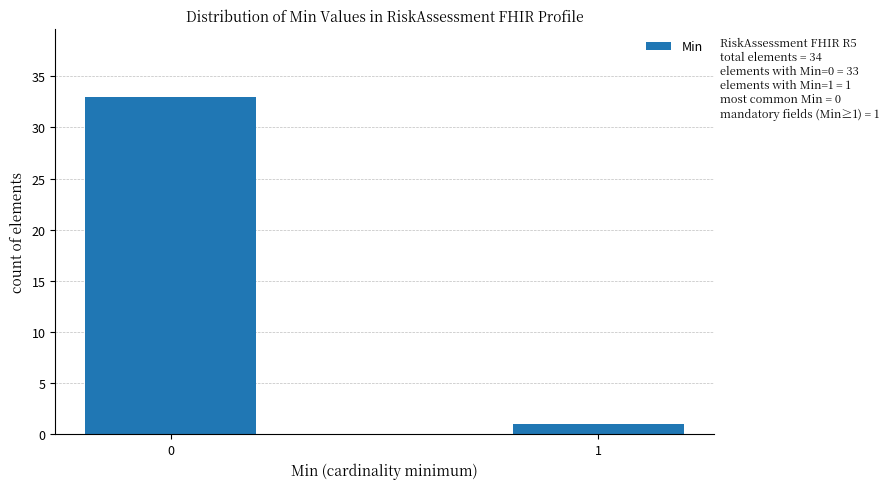

Reading right to left, what are all the values shown in this chart?

1=1	0=33